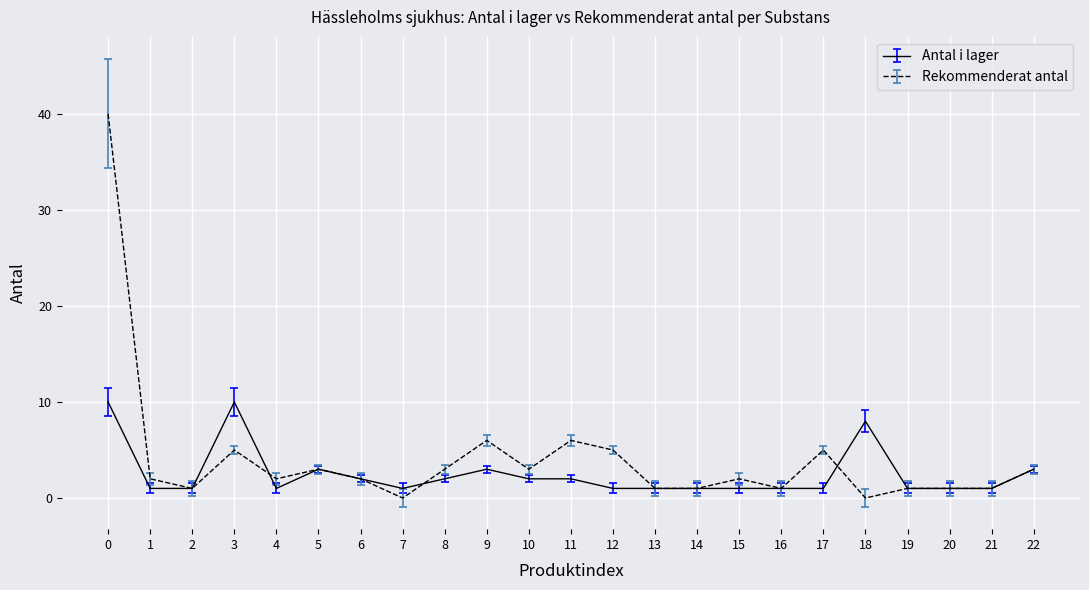

Which label corresponds to the largest value in the chart?

0